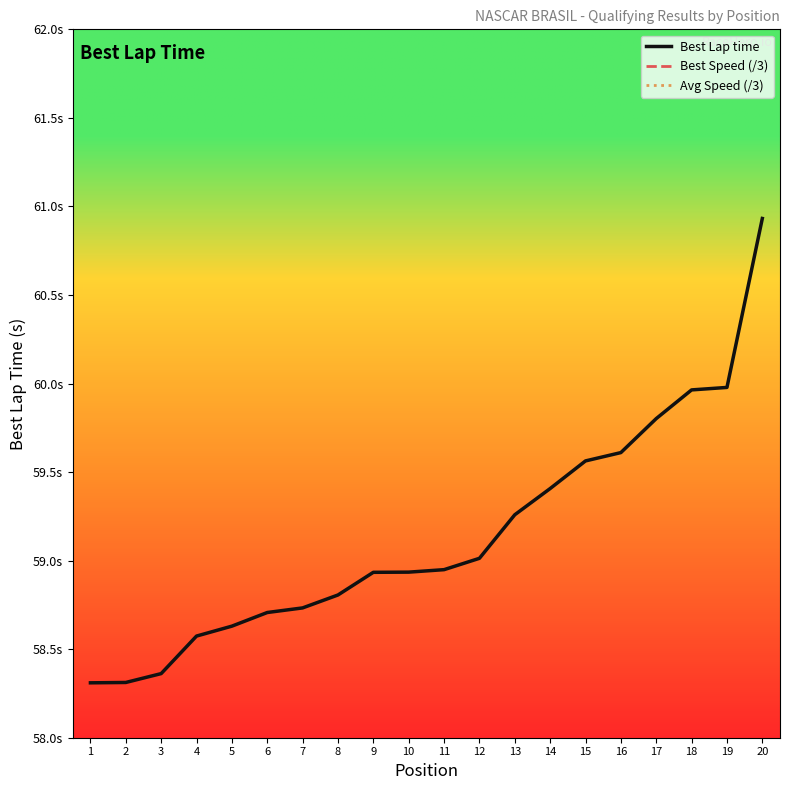

What is the total value across all series at 19?

130.0